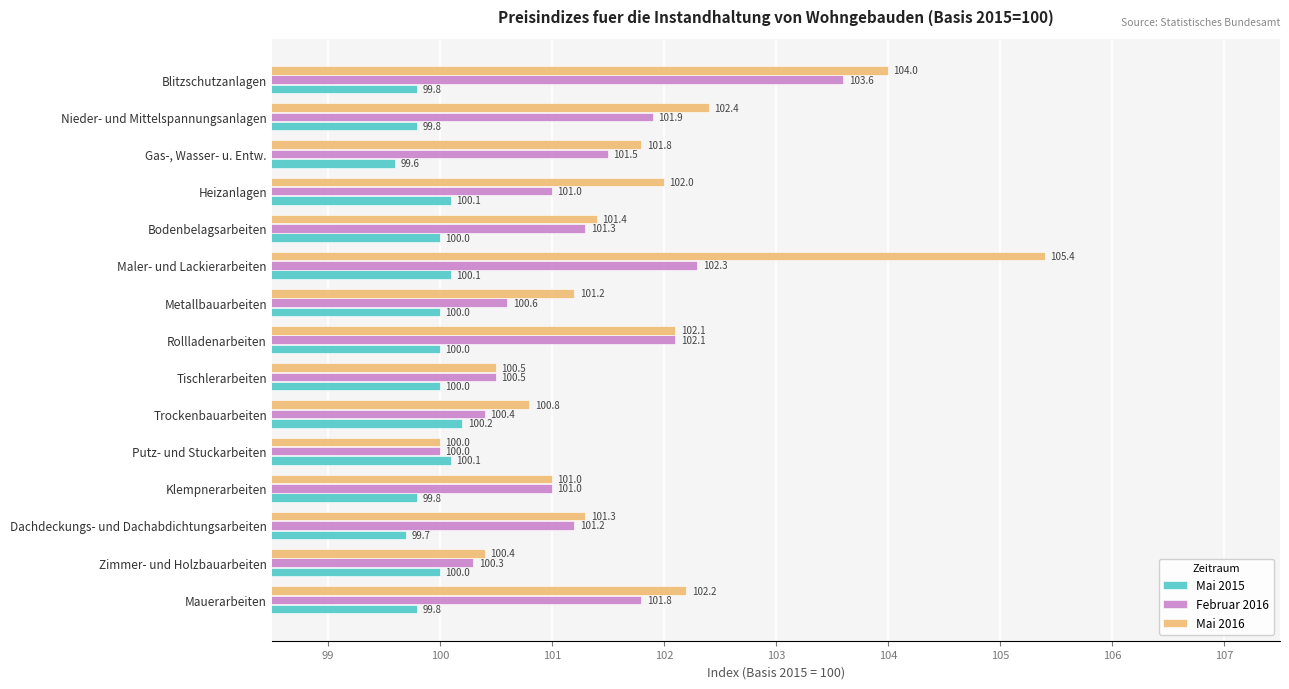

Which series has the largest range (max minus min)?

Mai 2016